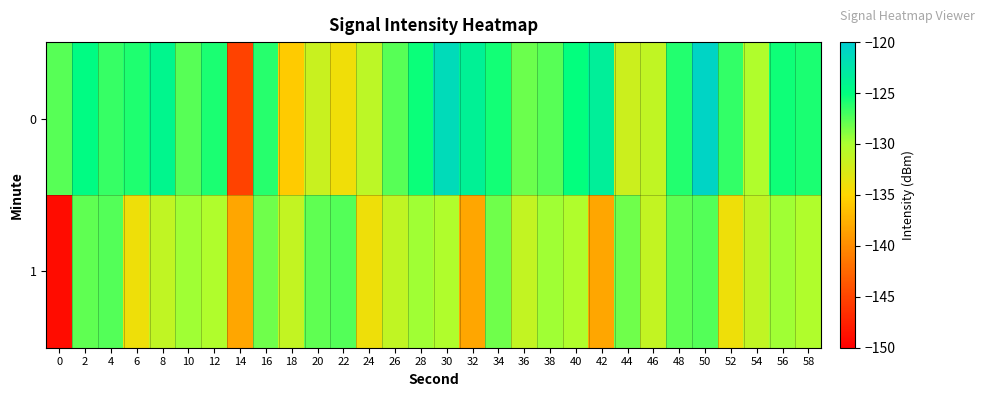

Between 14 and 30, which is larger?

30